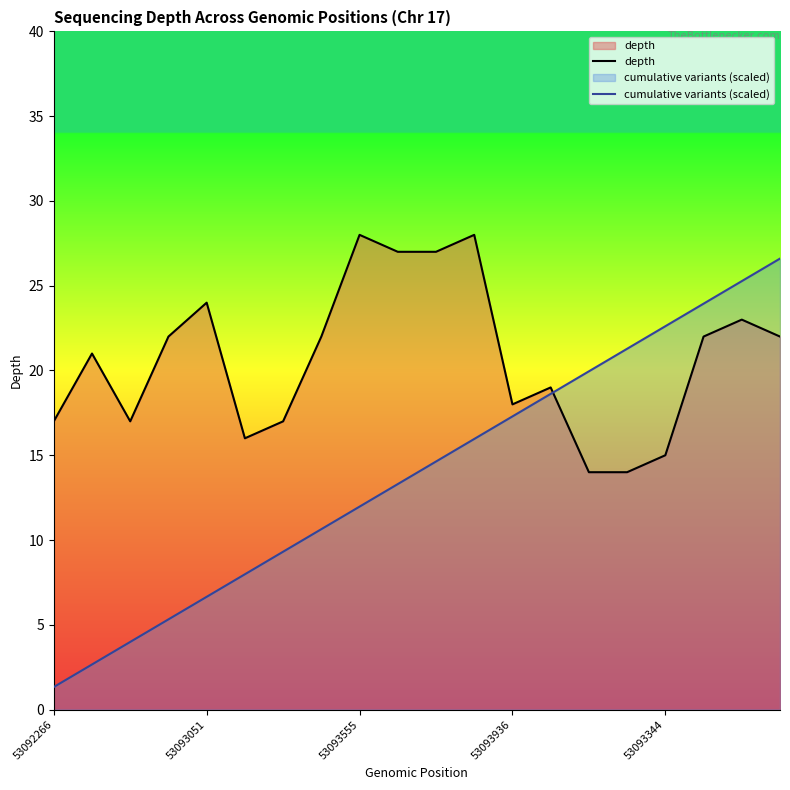

Which series changed the most between 53093051 and 53093555?

cumulative variants (scaled)